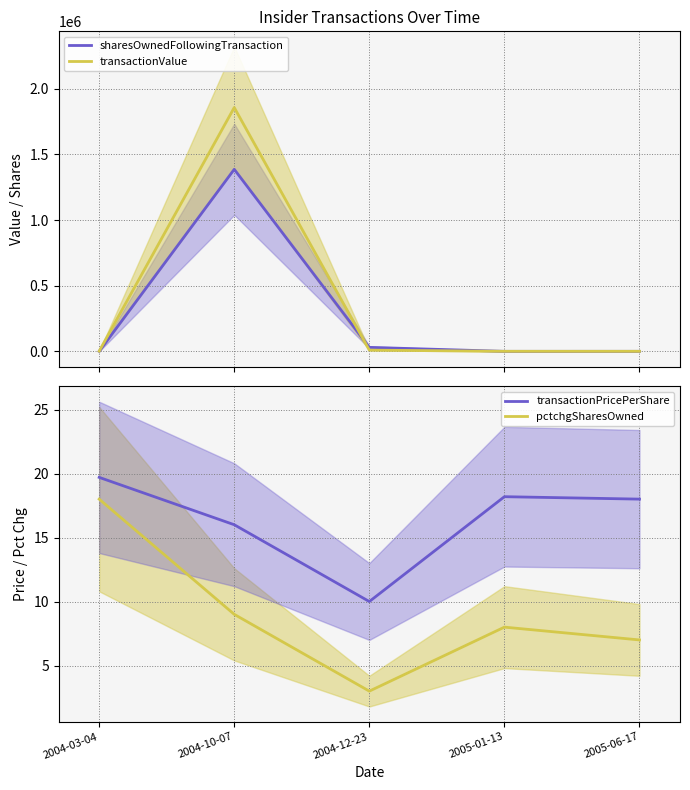

What position from the right is 2004-03-04?

5